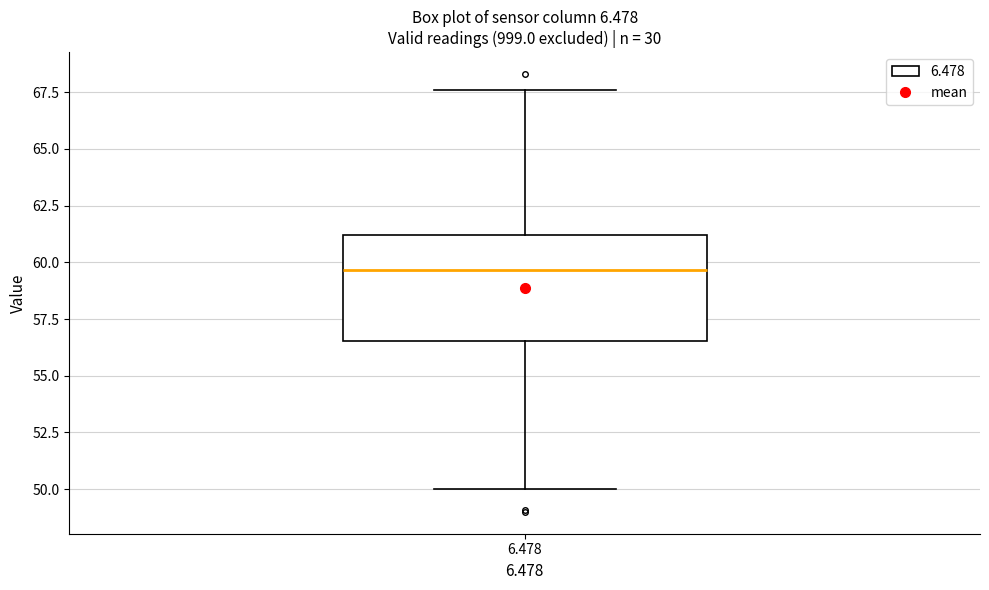

Read this box plot against the y-axis: the position of the median line, the range covered by the box, and the ends of both whiskers. The values are not printed on the chart, so give them approximately, as read against the axis.

median 59.5, box 56.5 to 61.0, whiskers 50.0 to 67.5